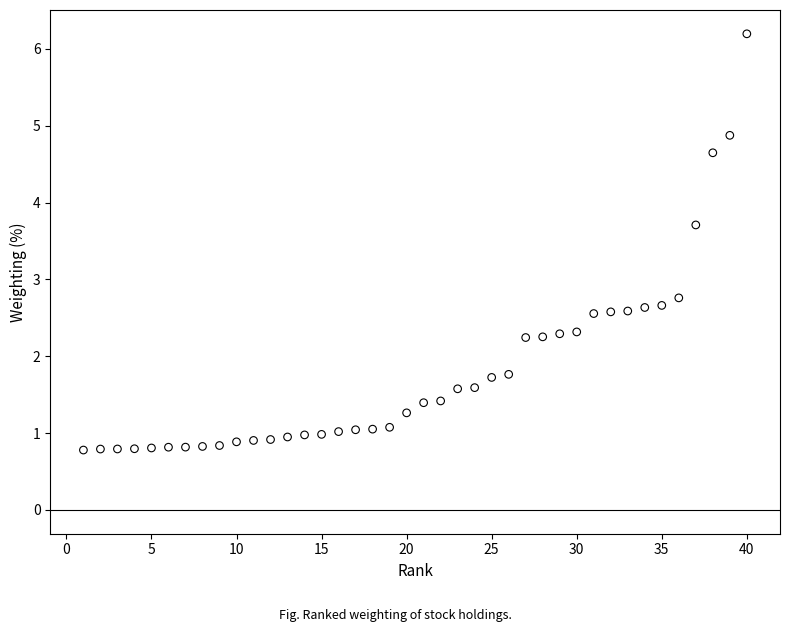

What Y value in the scatter plot is closest to 3?

2.8